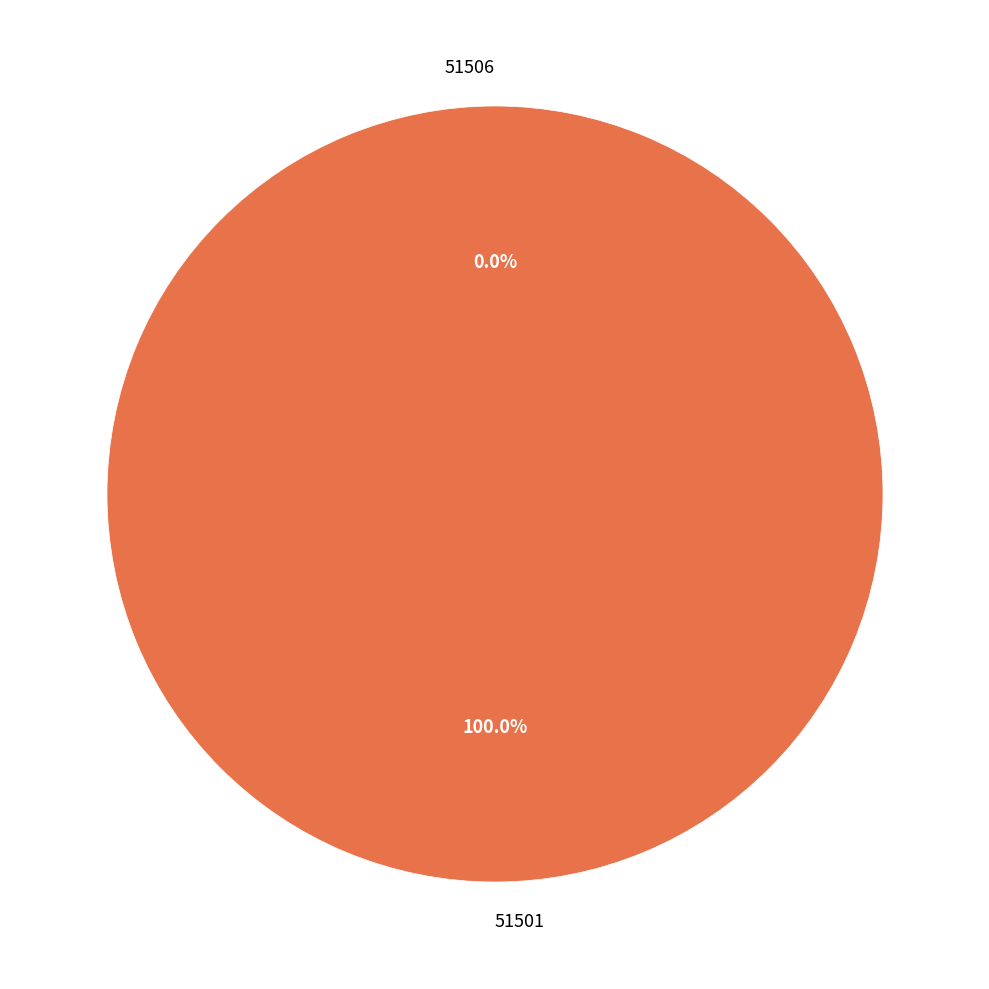

Between 51506 and 51501, which is larger?

51501